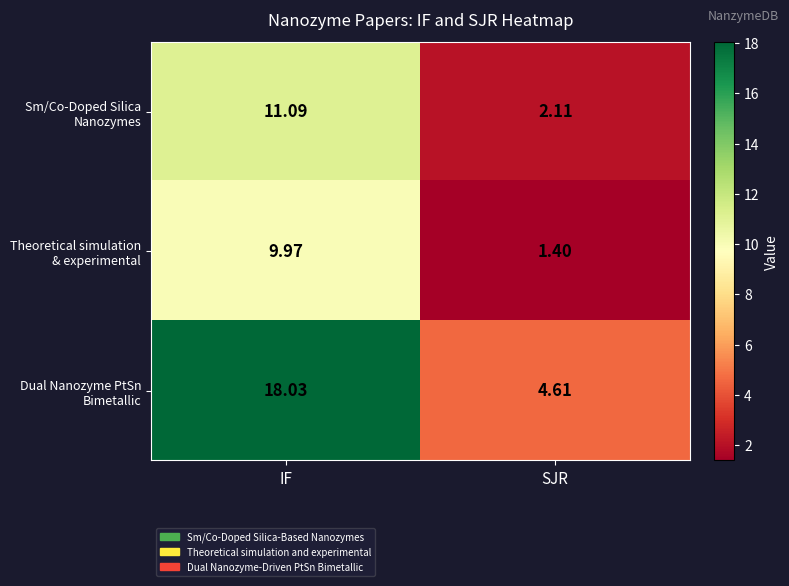

What is the greatest value displayed?

18.0